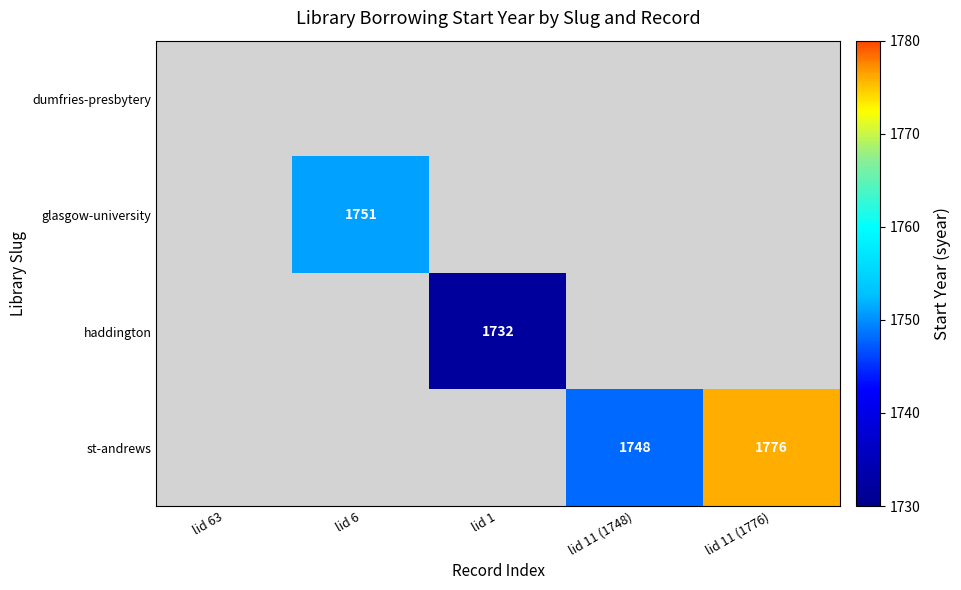

Is it true that glasgow-university equals 605 at lid 6?

False